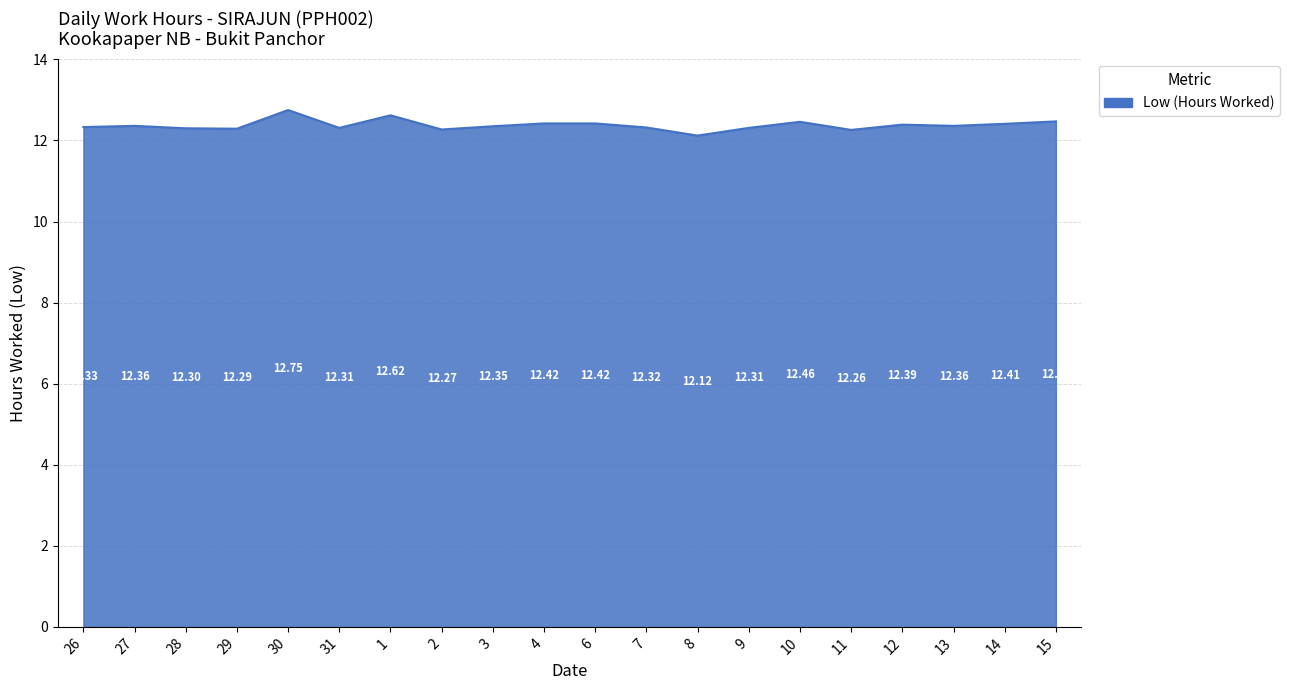

What is the difference between the maximum and minimum values?

0.6